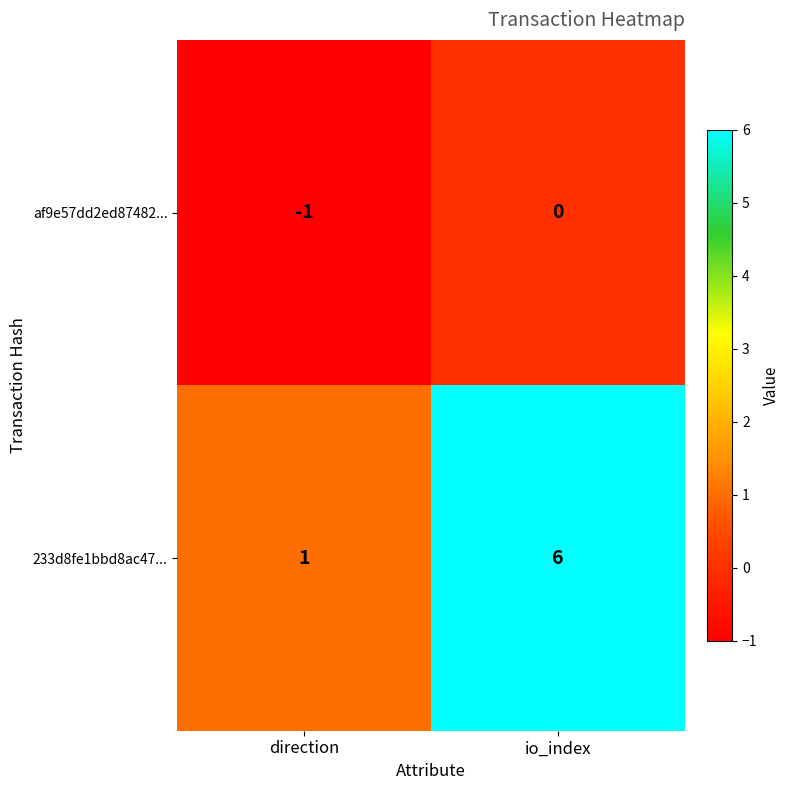

Which category has the highest value across all series?

io_index